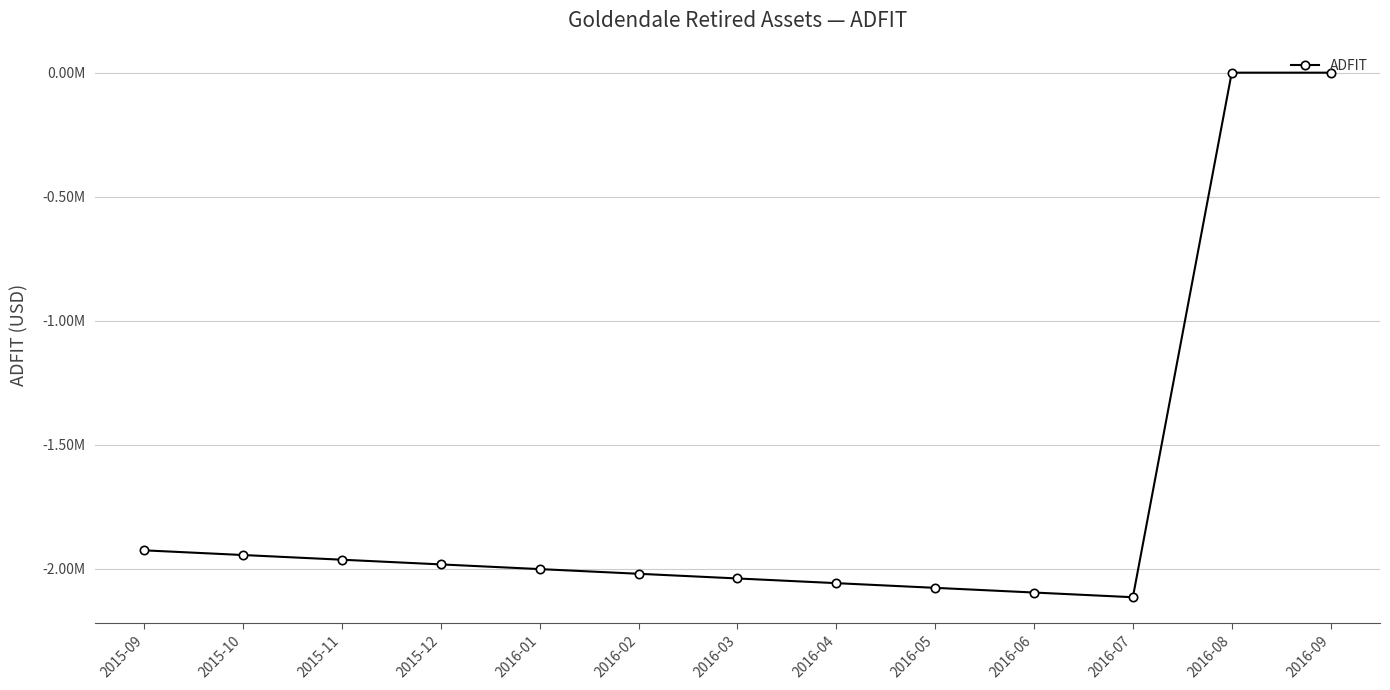

Does the chart have visible grid lines?

Yes